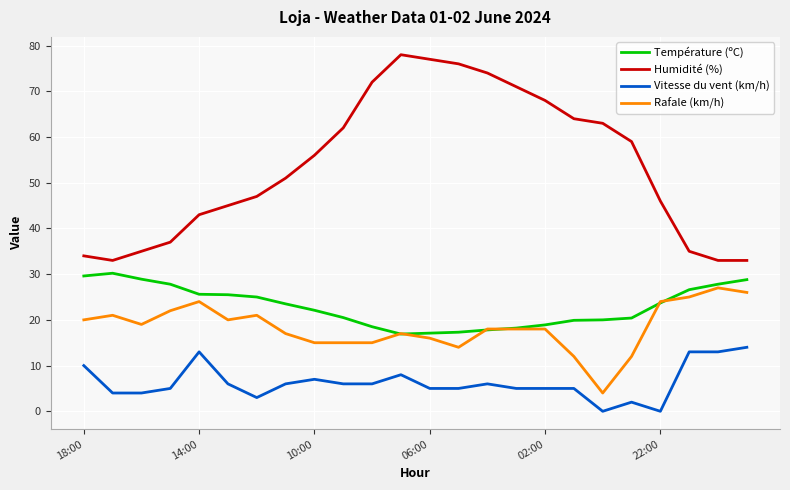

True or false: Humidité (%) and Température (ºC) cross at least once.

False